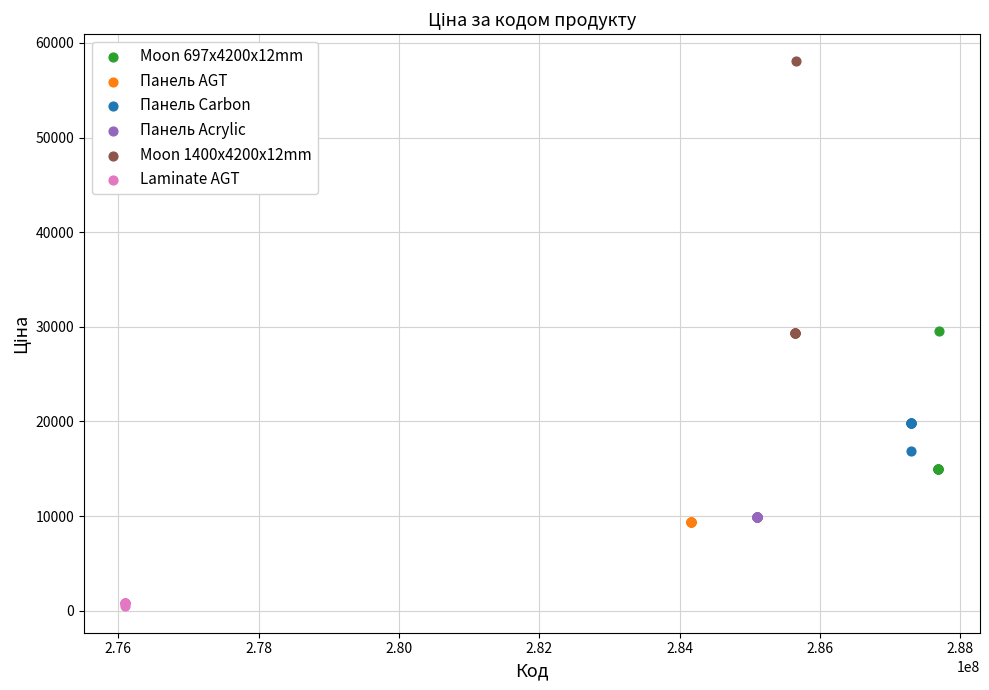

Which series contains the highest Y value?

Moon 1400x4200x12mm